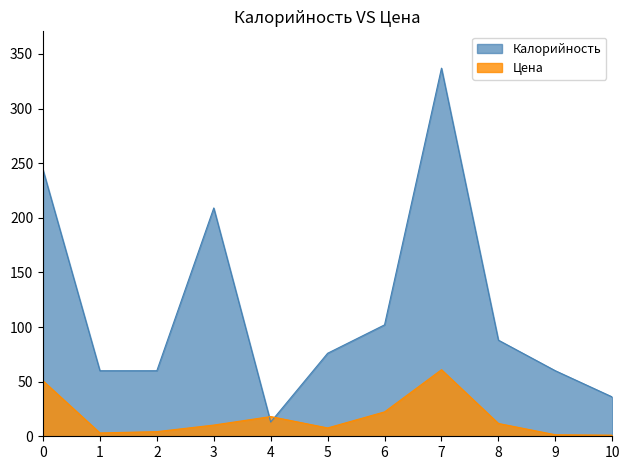

At which label does Калорийность reach its peak?

7